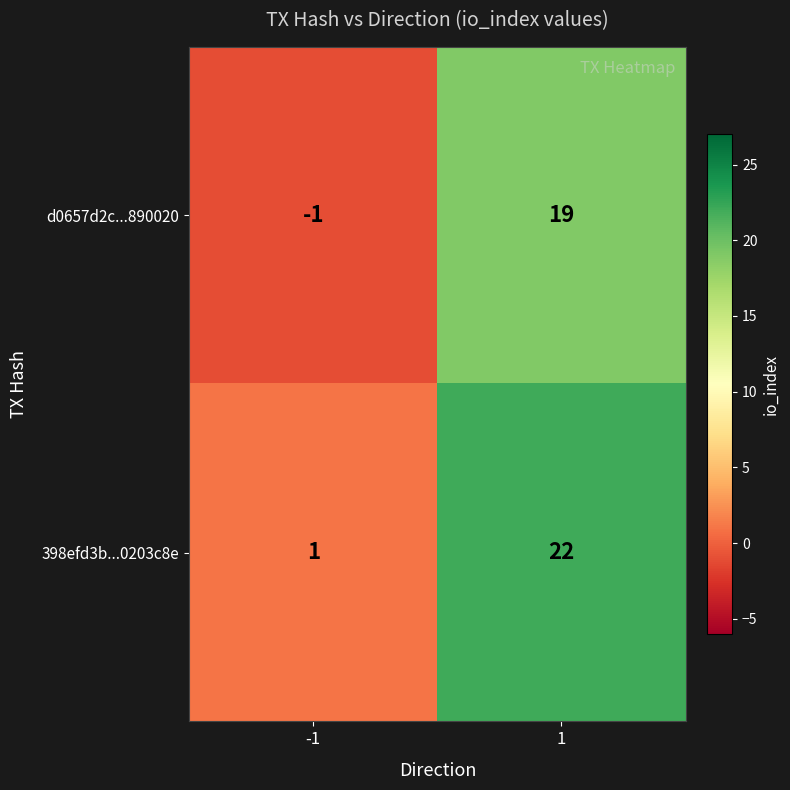

Is it true that 398efd3b...0203c8e equals 36 at 1?

False